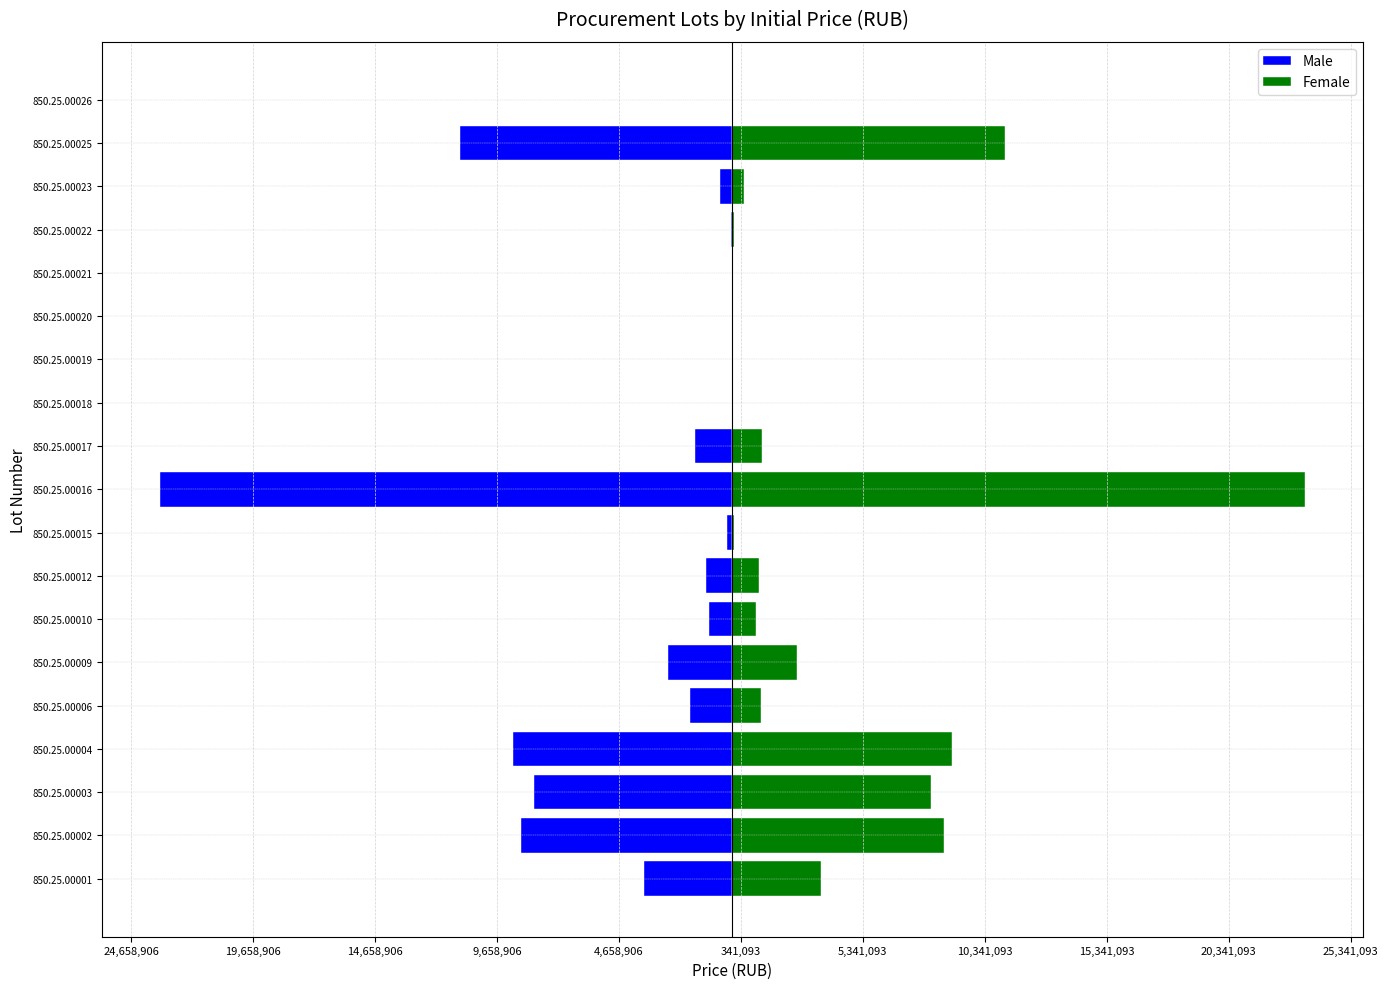

How many bars are there in total?

38